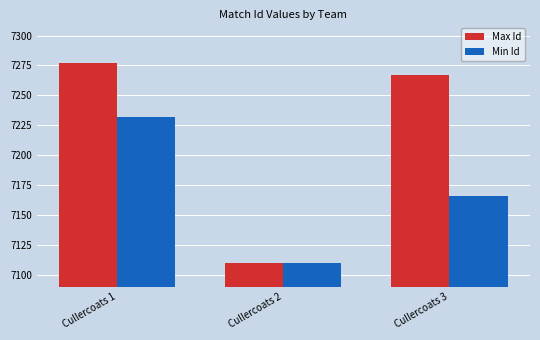

At which label is Min Id closest to 7171?

Cullercoats 3